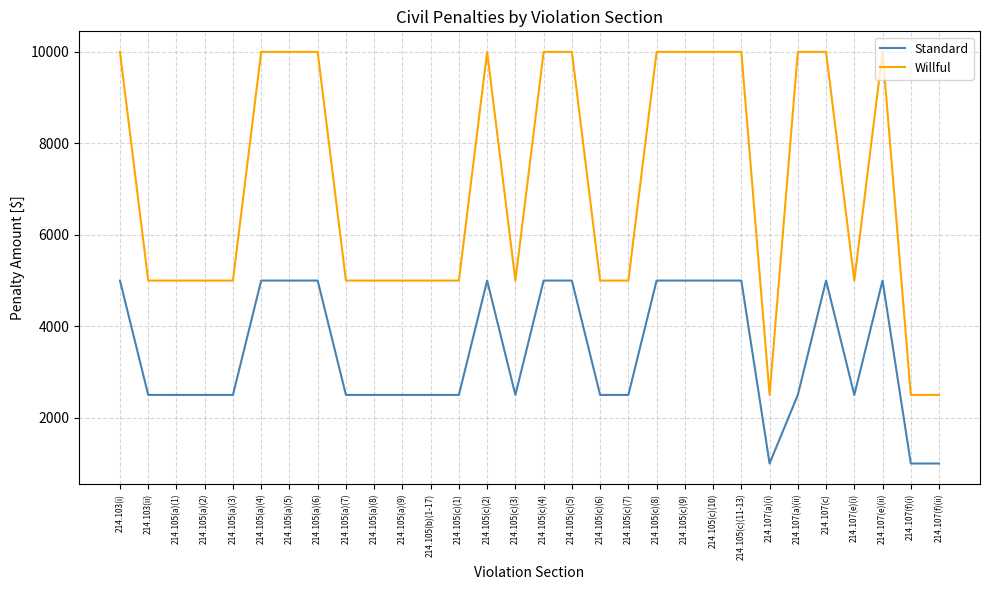

What is the spread (max minus min) of values at 214.105(c)(5)?

5000